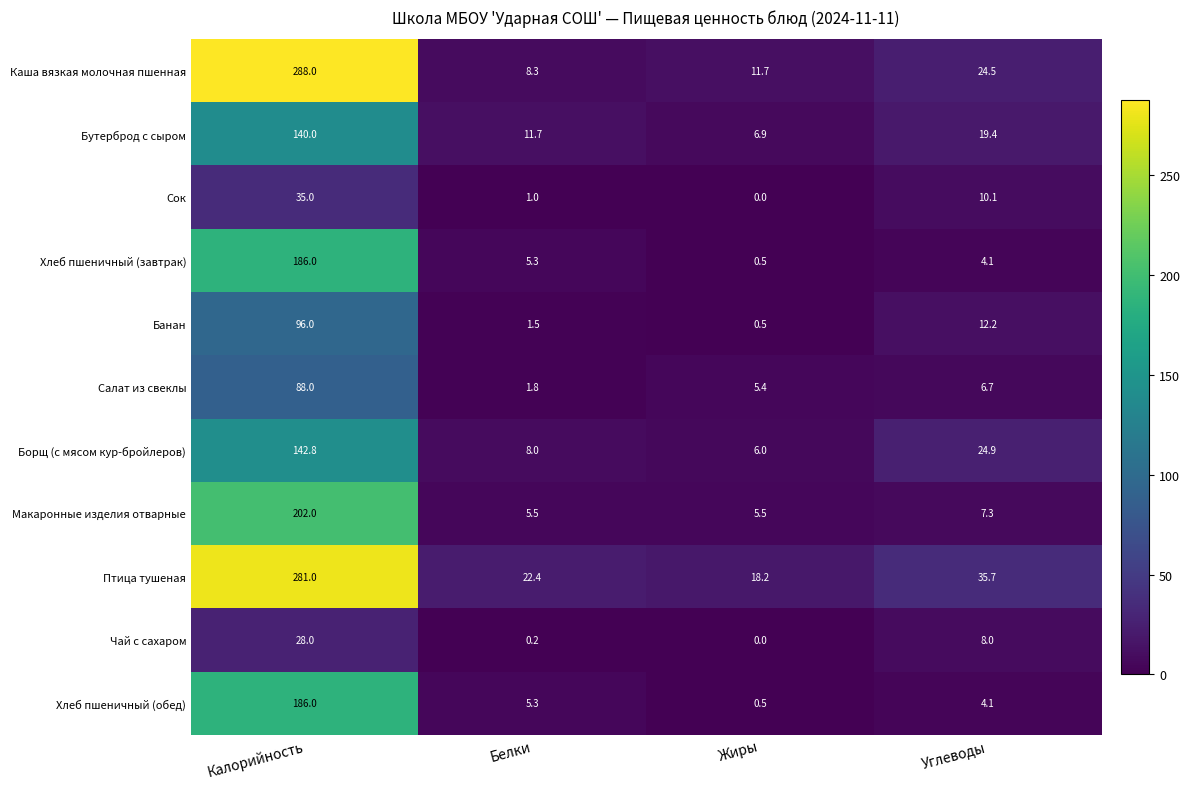

What is the difference between the highest and lowest values at Жиры?

18.2